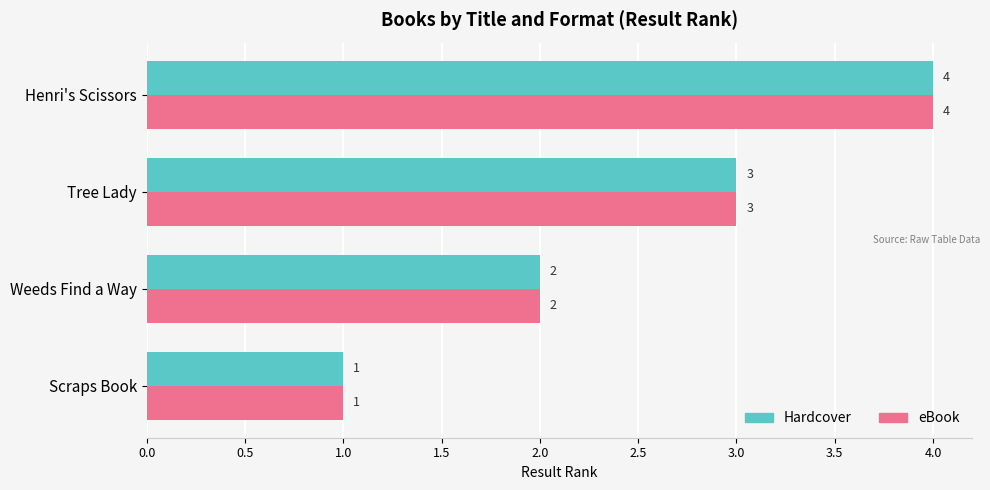

How many Hardcover values are between 2 and 4?

3